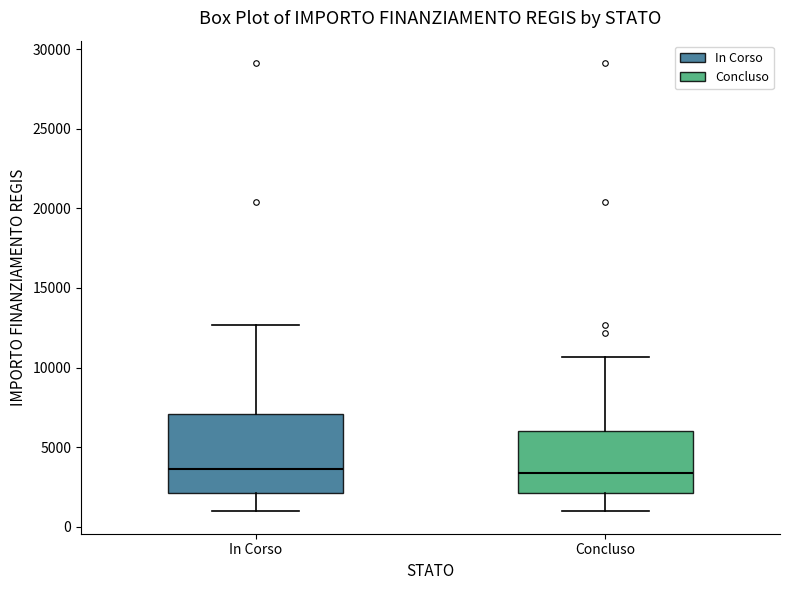

Which box is the tallest, from its lower edge to its upper edge?

In Corso